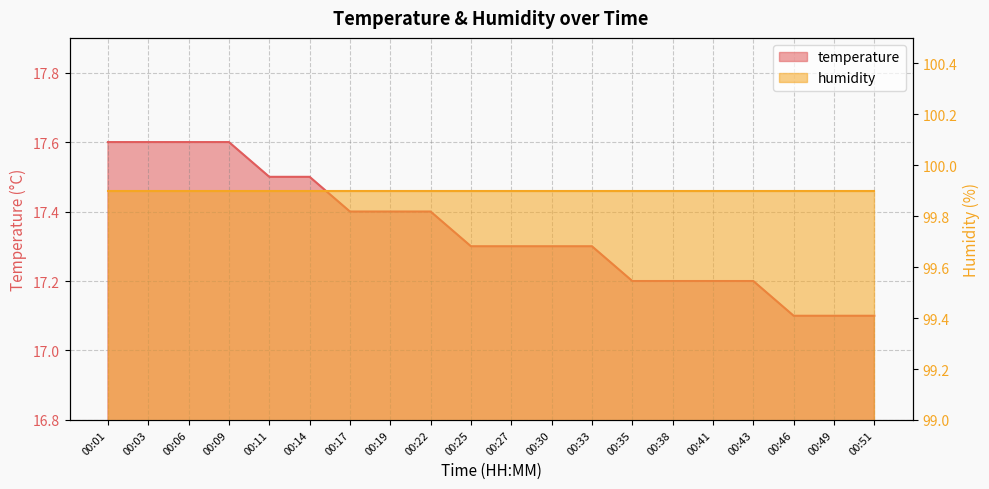

The chart shows a value of 28.5 at 00:35. True or false?

False